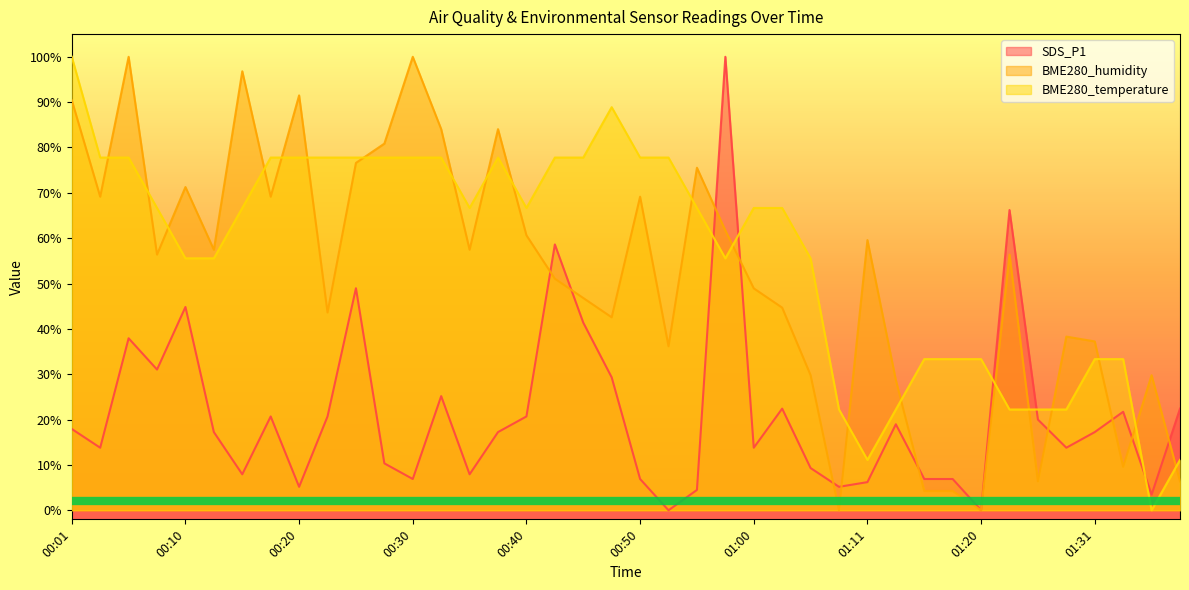

After their last crossing, which series has the higher values: BME280_temperature or BME280_humidity?

BME280_temperature